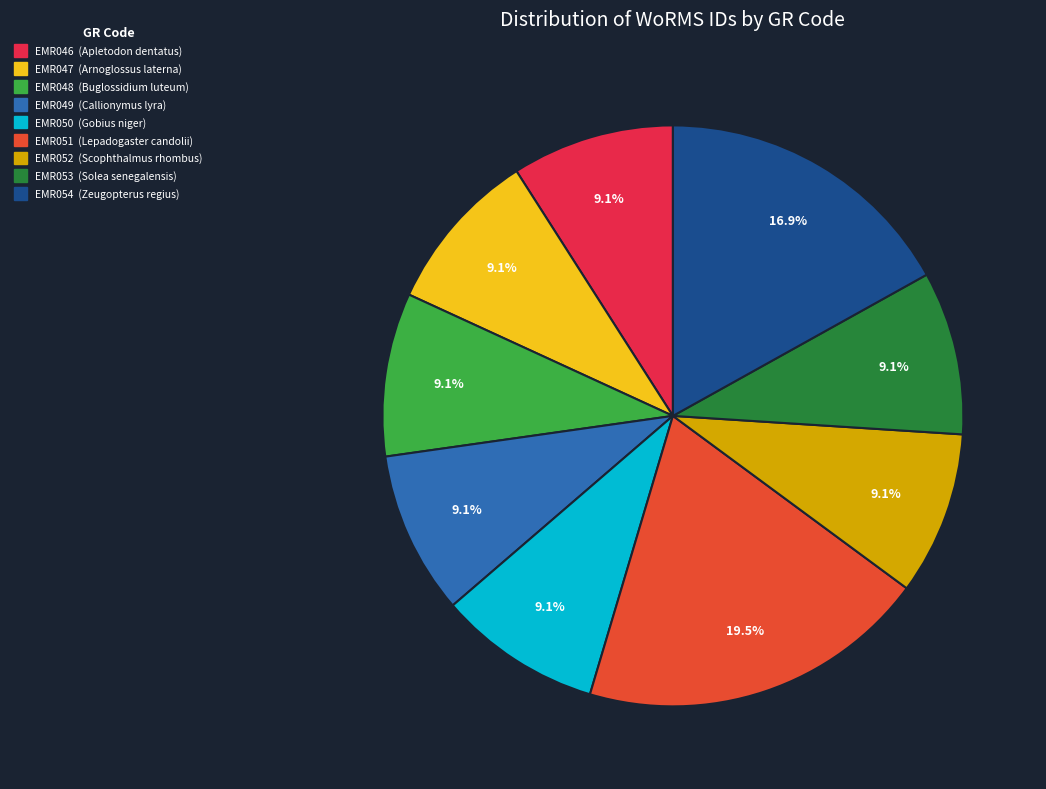

Does EMR050 account for over 50% of the chart?

No